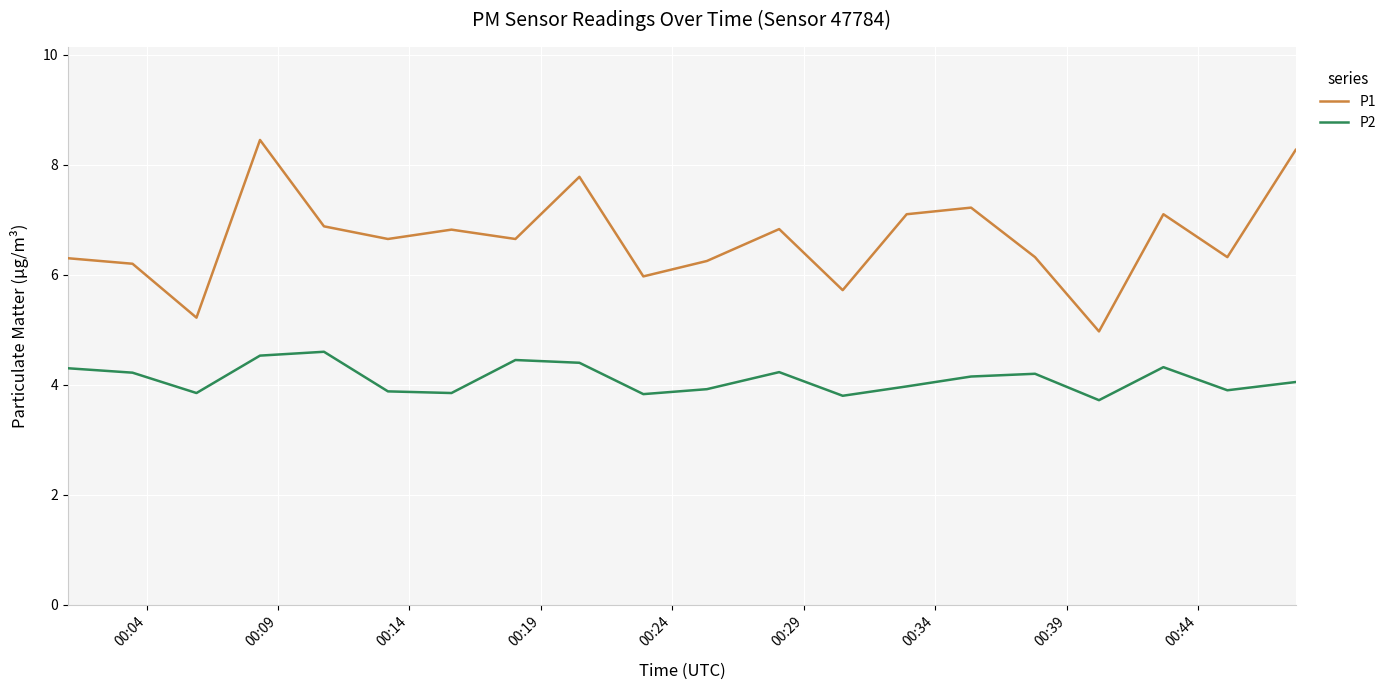

What is the highest value of the P2 series?

4.6